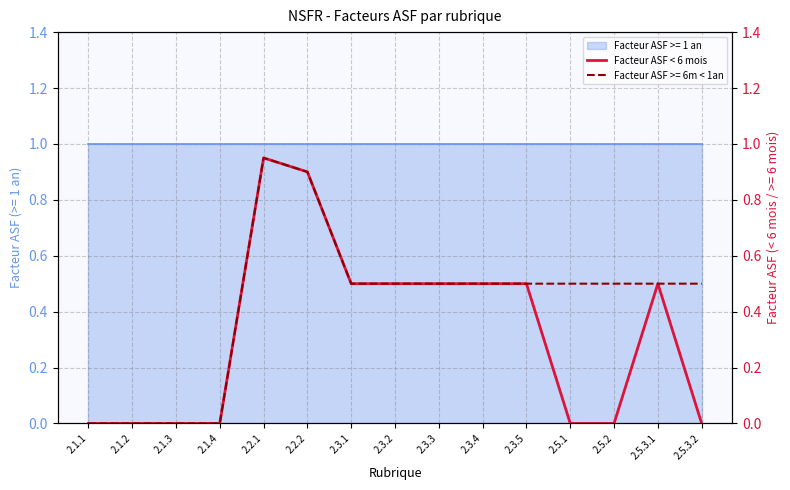

What position from the left is 2.3.5?

11